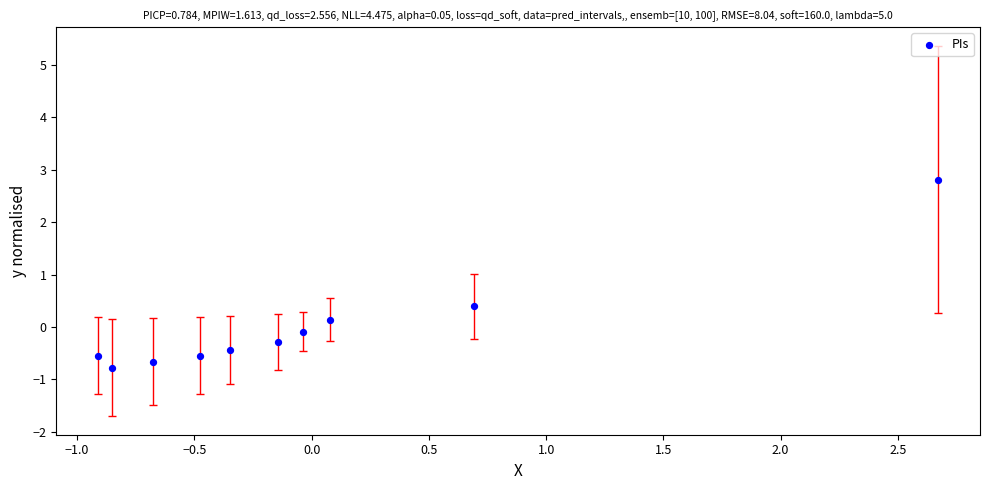

What is the range of X values (max minus min)?

3.6